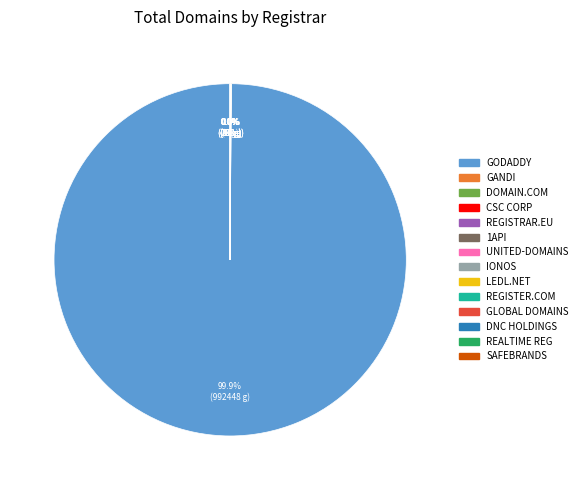

Does any single category account for the majority?

Yes